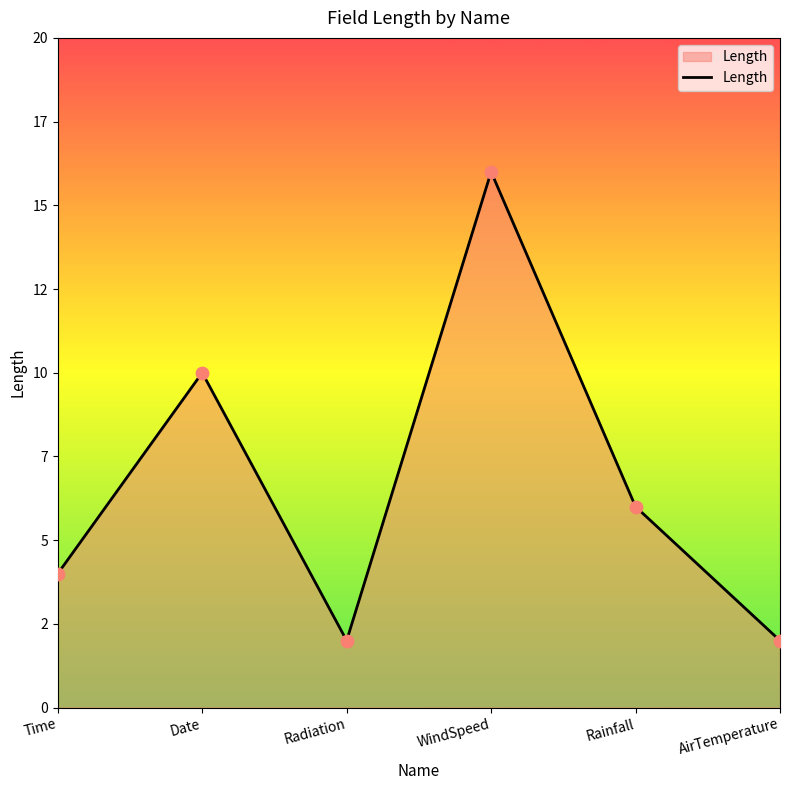

Between AirTemperature and Time, which is larger?

Time